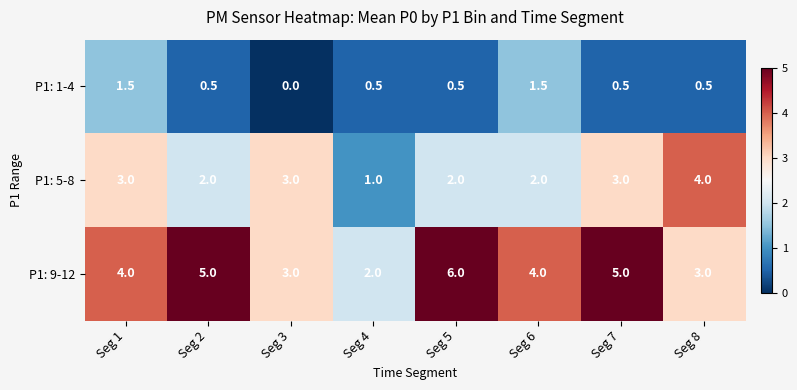

Count the number of categories in the chart.

8